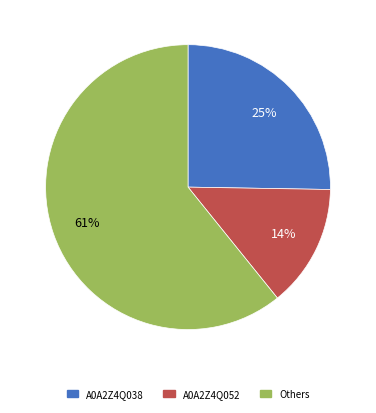

Which has a higher value, A0A2Z4Q052 or A0A2Z4Q038?

A0A2Z4Q038